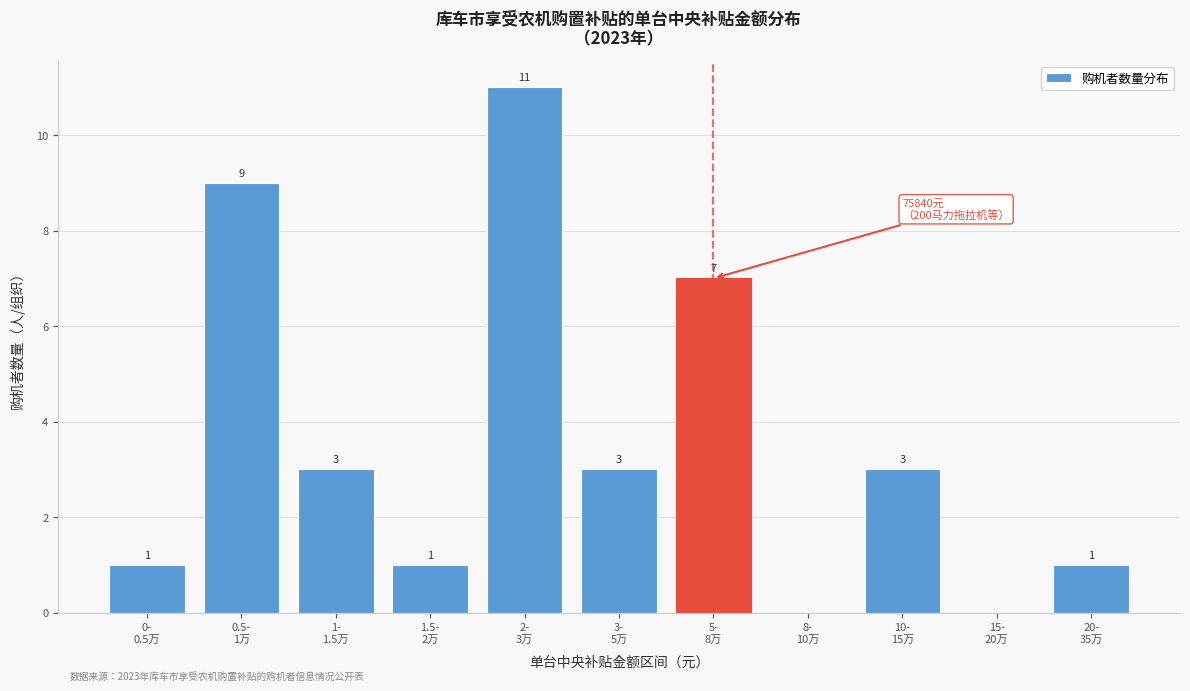

What is the maximum value shown in the chart?

11